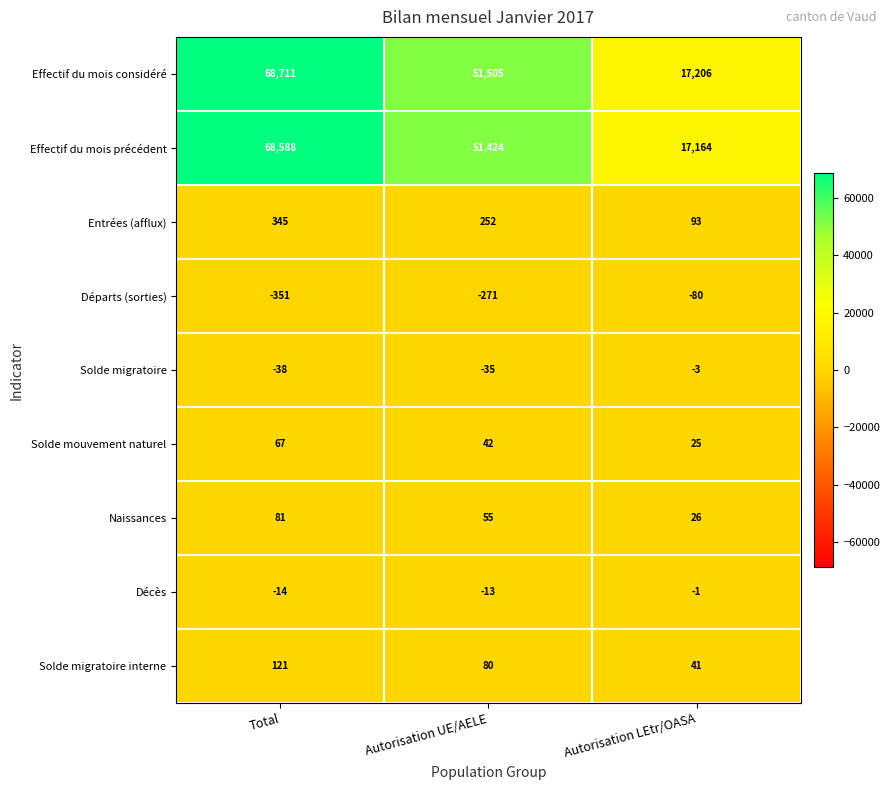

List the series in order of their peak value, lowest first.

Départs (sorties), Solde migratoire, Décès, Solde mouvement naturel, Naissances, Solde migratoire interne, Entrées (afflux), Effectif du mois précédent, Effectif du mois considéré